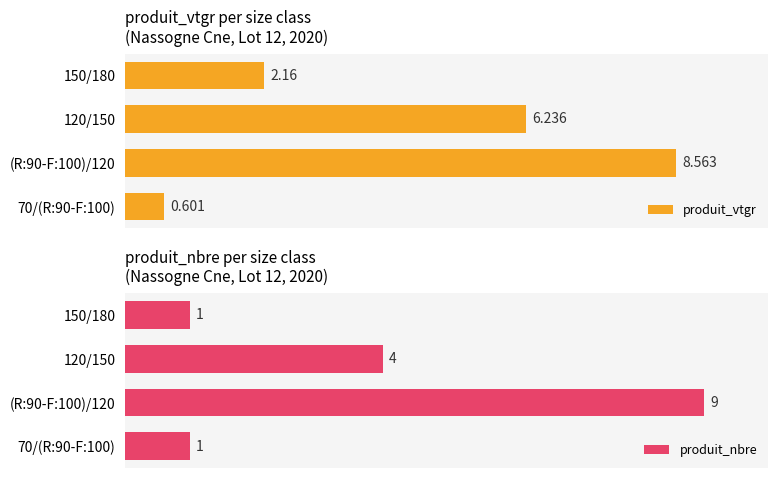

Which category has the highest value in the produit_nbre series?

(R:90-F:100)/120